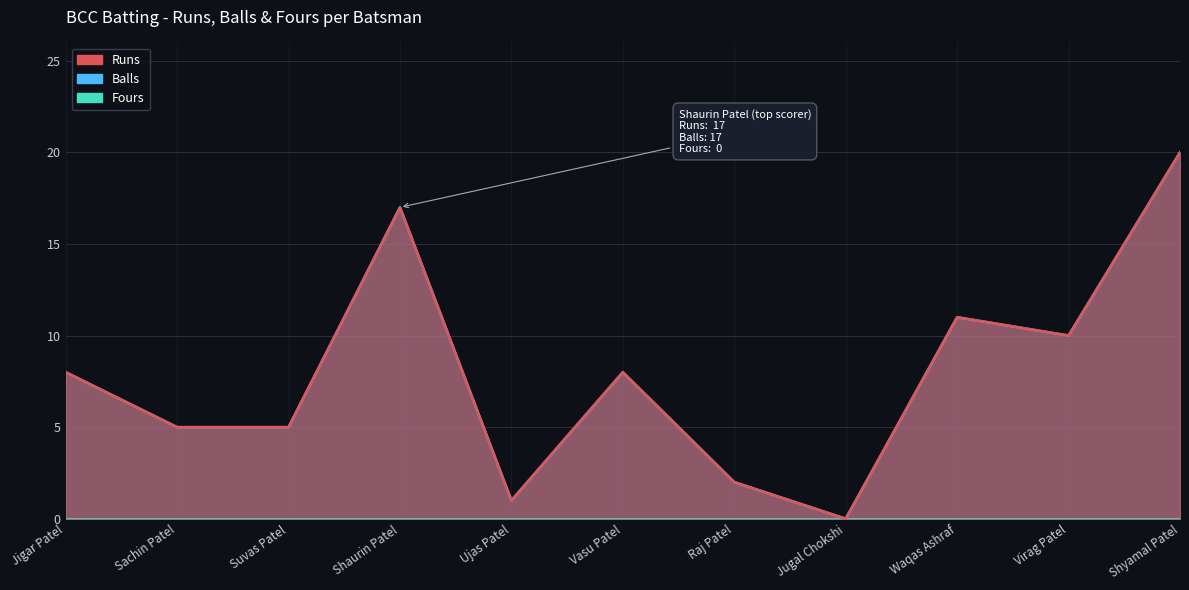

Rank the categories by Balls value from lowest to highest.

Jugal Chokshi, Ujas Patel, Raj Patel, Sachin Patel, Suvas Patel, Jigar Patel, Vasu Patel, Virag Patel, Waqas Ashraf, Shaurin Patel, Shyamal Patel